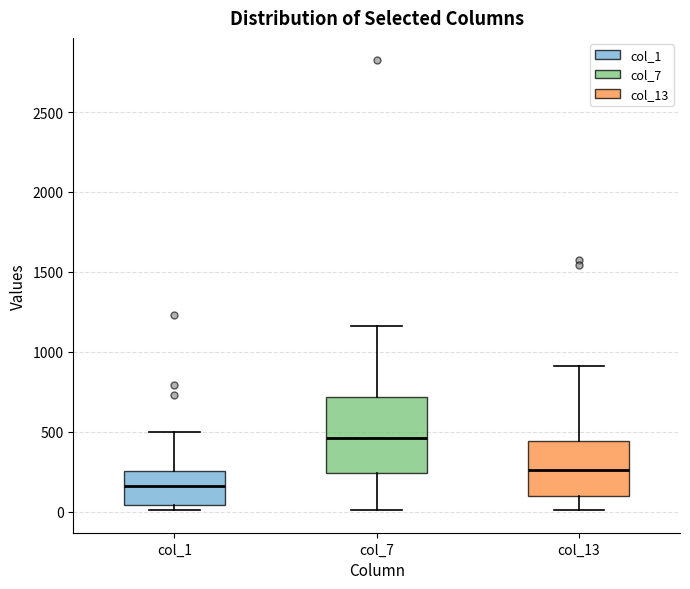

Reading left to right, read every box against the y-axis: the position of its median line, the range the box covers, and the ends of its whiskers. The values are not printed on the chart, so give them approximately, as read against the axis.

col_1: median 150, box 50 to 250, whiskers 0 to 500
col_7: median 450, box 250 to 700, whiskers 0 to 1150
col_13: median 250, box 100 to 450, whiskers 0 to 900